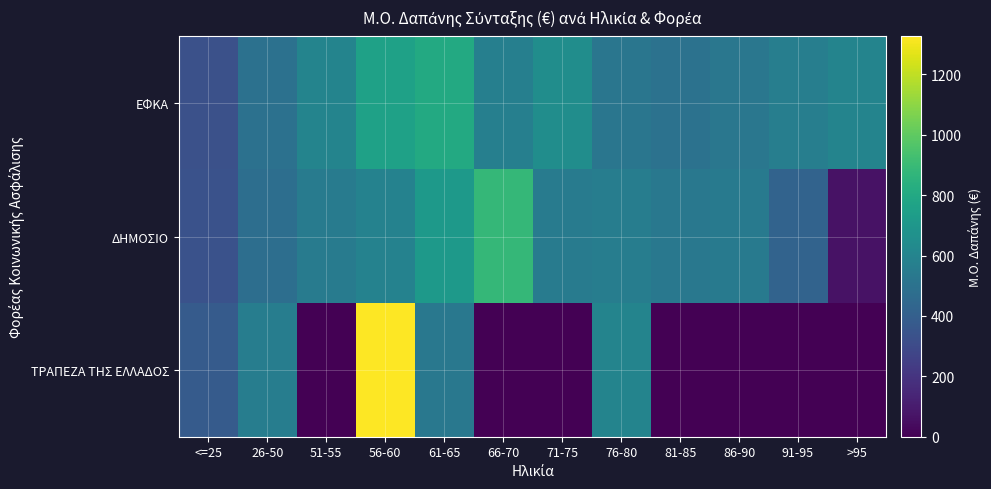

Which series has the largest total across all categories?

ΕΦΚΑ